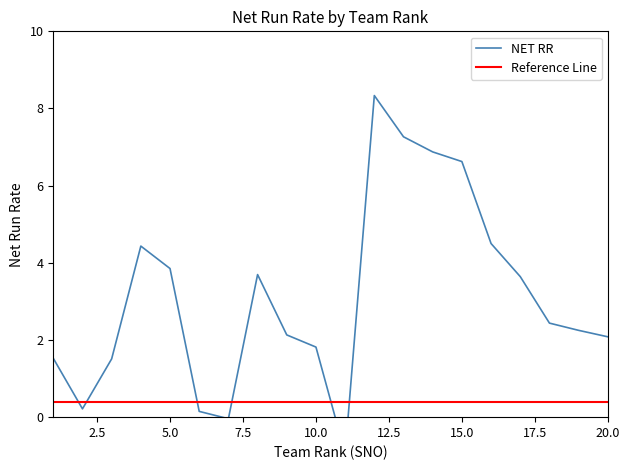

At how many categories does at least one series exceed 5?

4